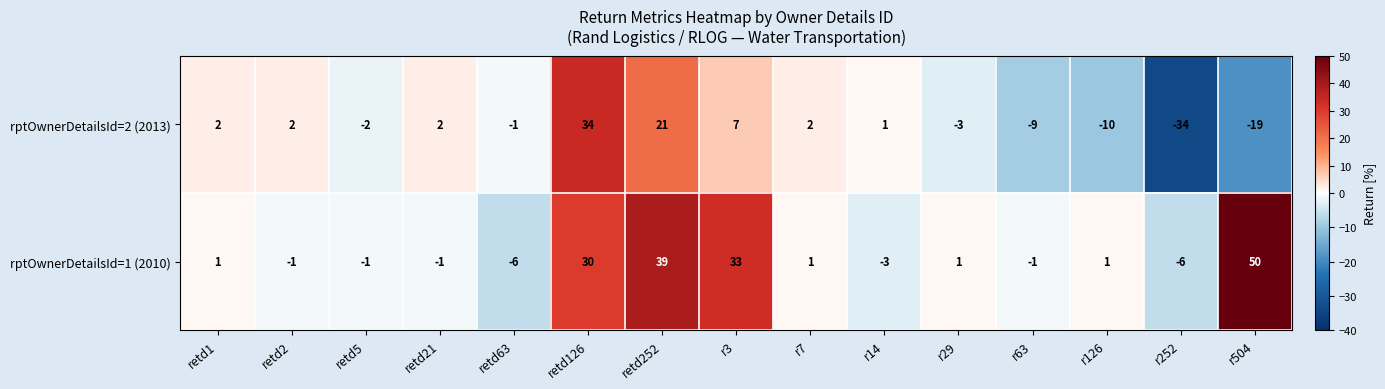

True or false: rptOwnerDetailsId=2 (2013) has a value of -18 at r252.

False